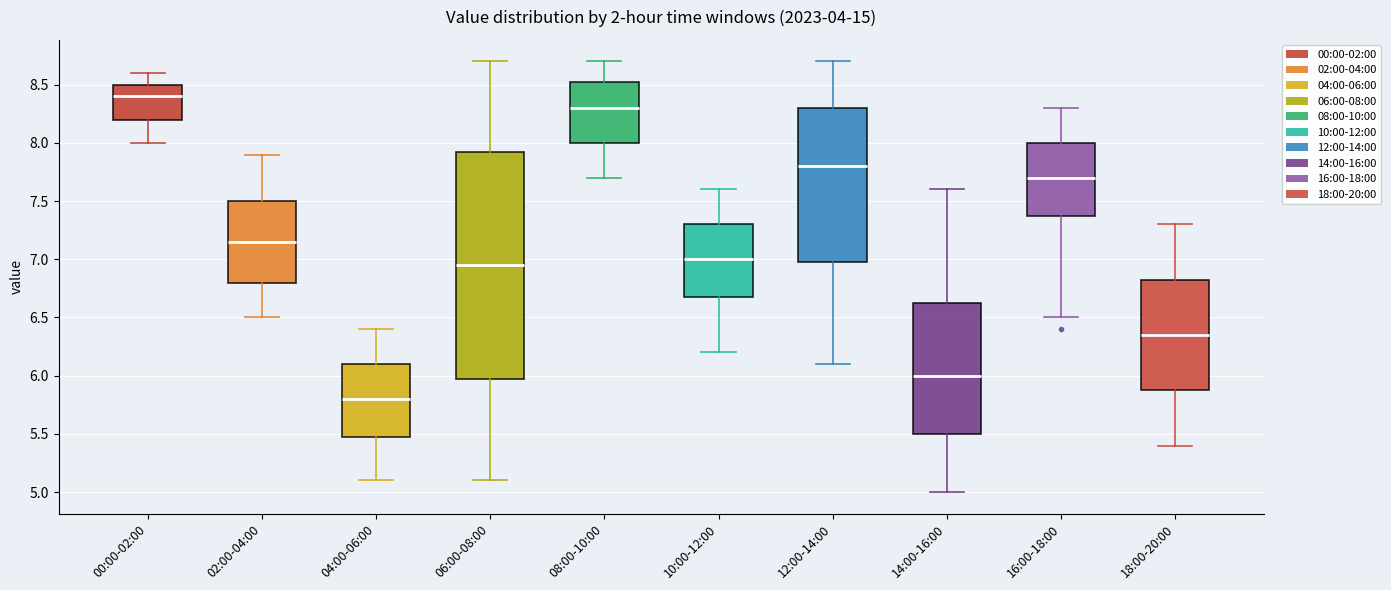

Where is the upper edge of the box for 02:00-04:00 on the y-axis? The values are not printed on the chart, so give them approximately, as read against the axis.

7.50